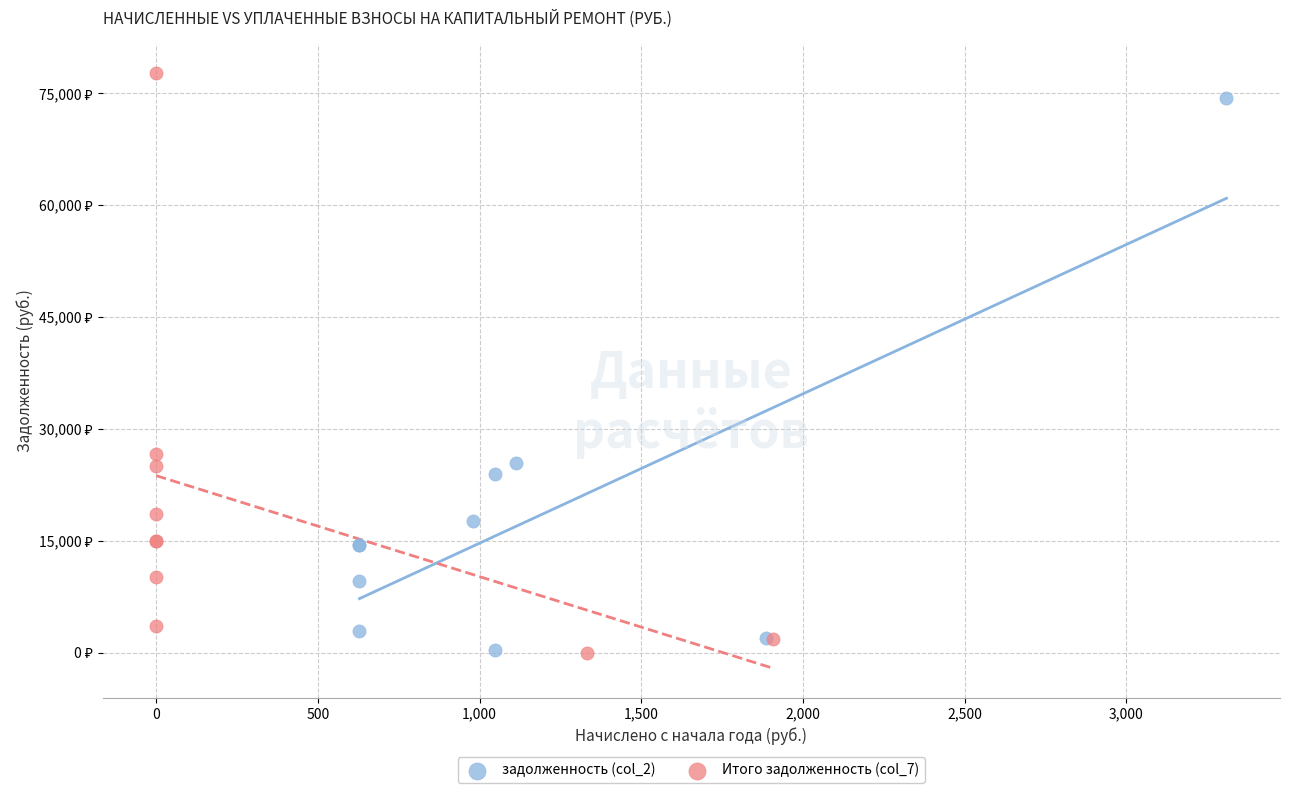

What are all the series names shown in the legend?

задолженность (col_2), Итого задолженность (col_7)